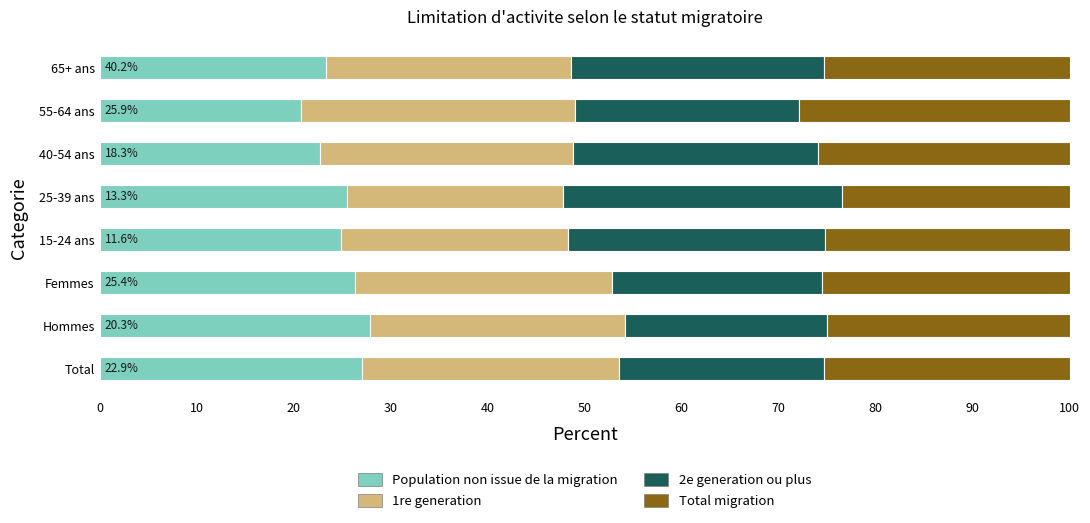

What is the sum of all Population non issue de la migration values?

198.5